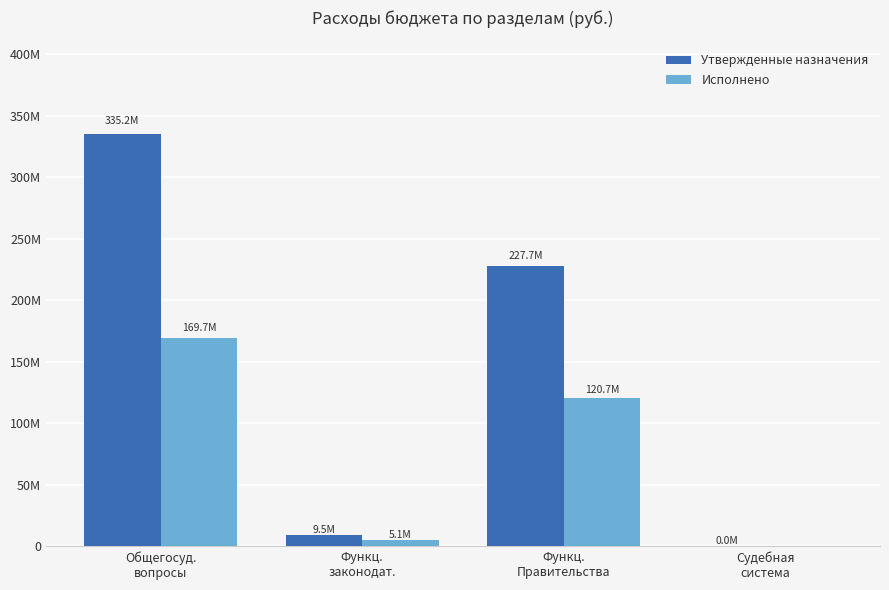

What are all the series names shown in the legend?

Утвержденные назначения, Исполнено